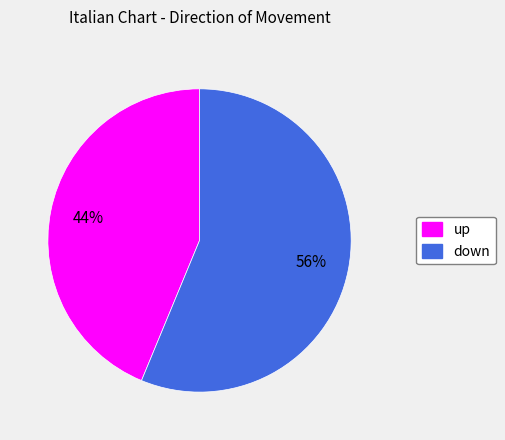

To the nearest percent, what is the average slice percentage?

50%